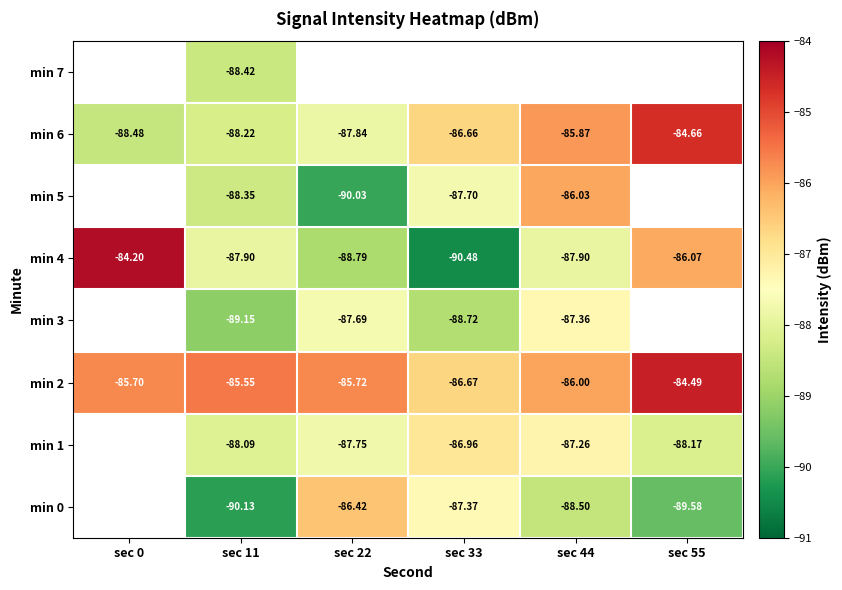

Count the min 2 values in the range -86 to -85.

4